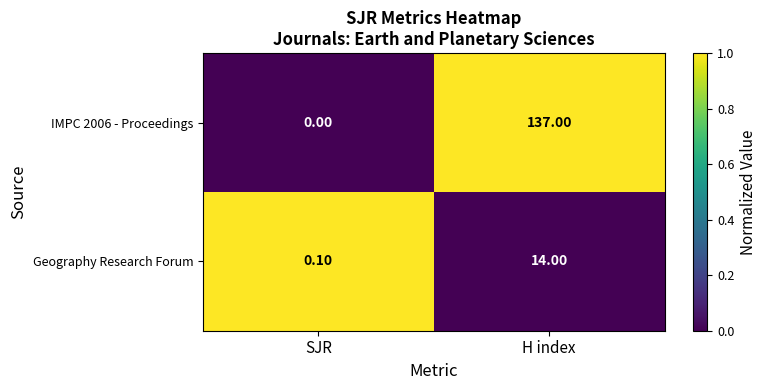

At which category is the sum across all series the highest?

H index